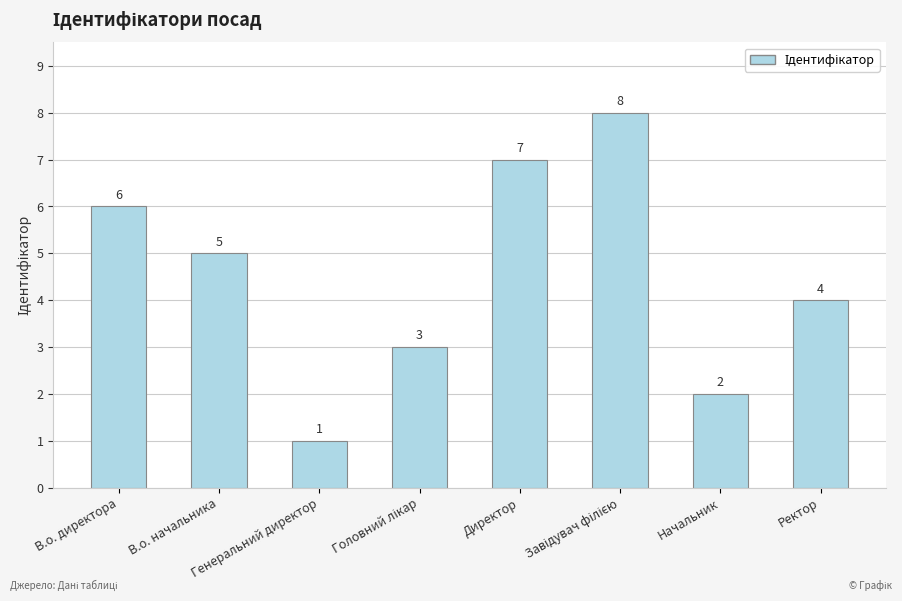

How many values are between 3 and 7?

5